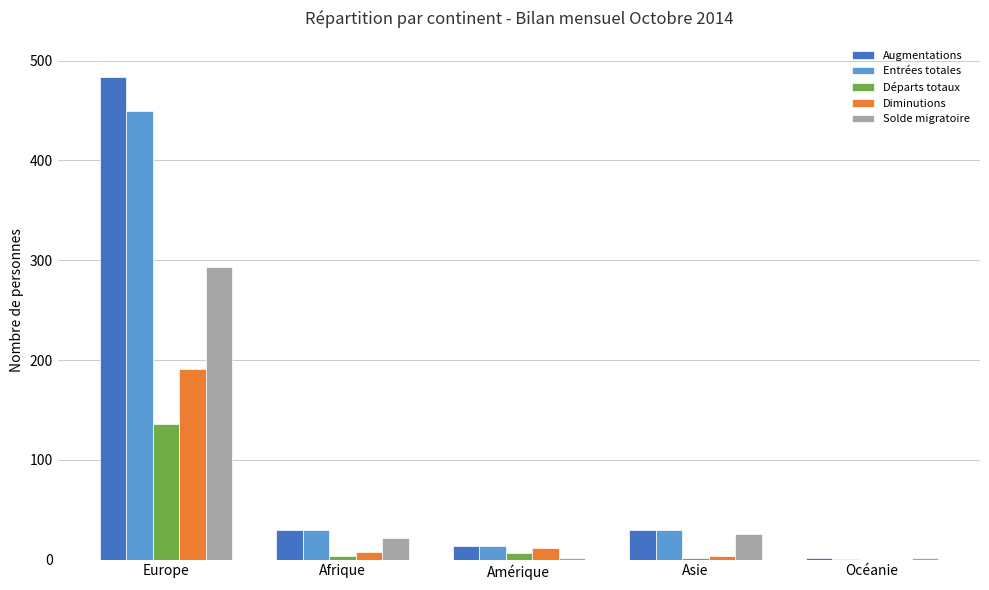

What is the sum of all Diminutions values?

215